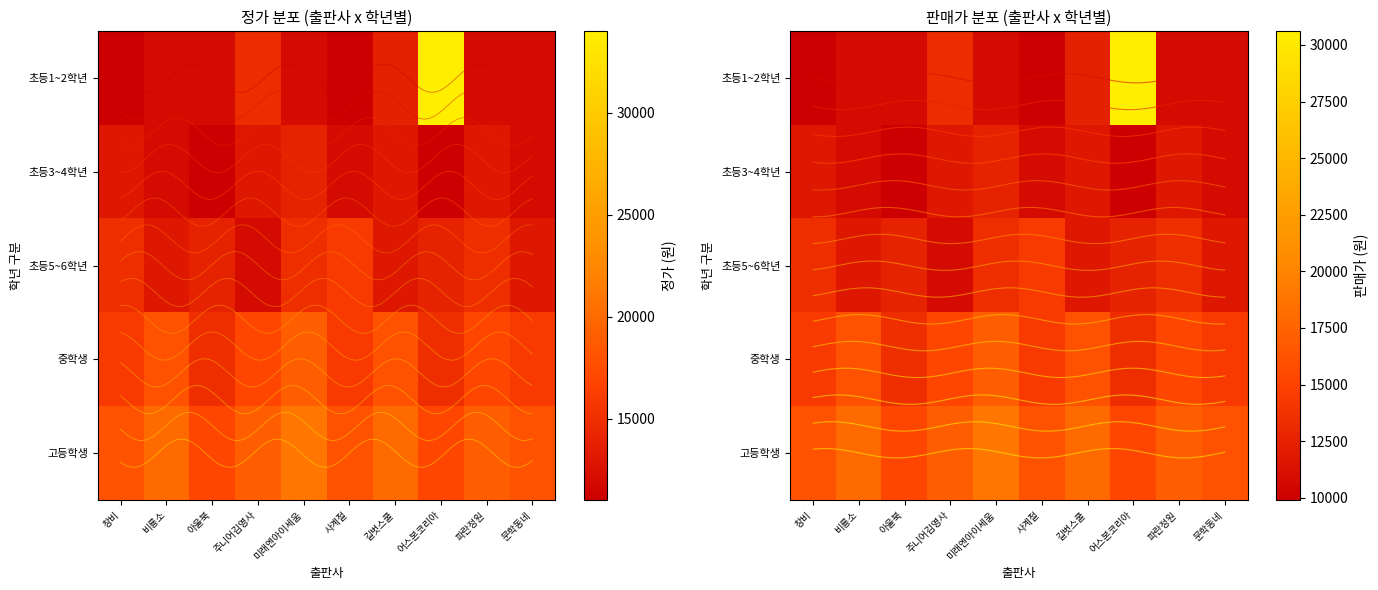

Read the 고등학생 value at 길벗스쿨, to the nearest 100.

20000